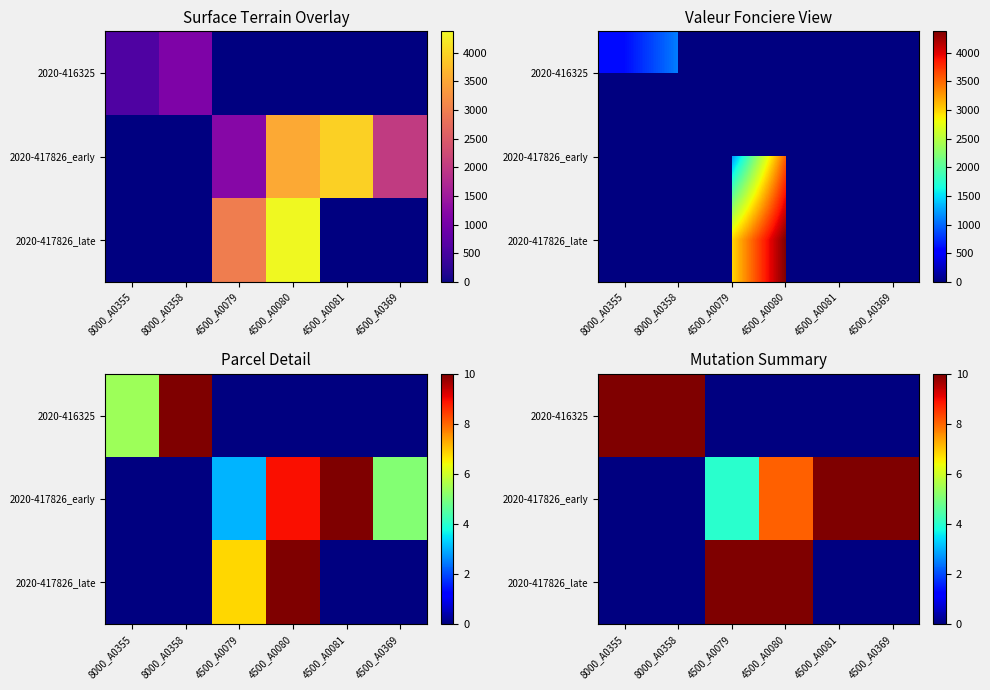

Which category has the highest value across all series?

8000_A0355